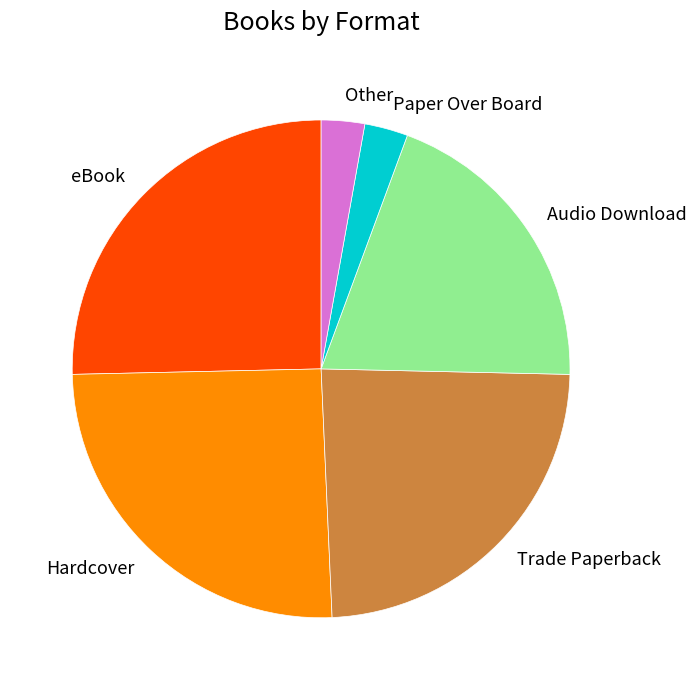

Do Paper Over Board and Hardcover together represent more than half of the pie?

No